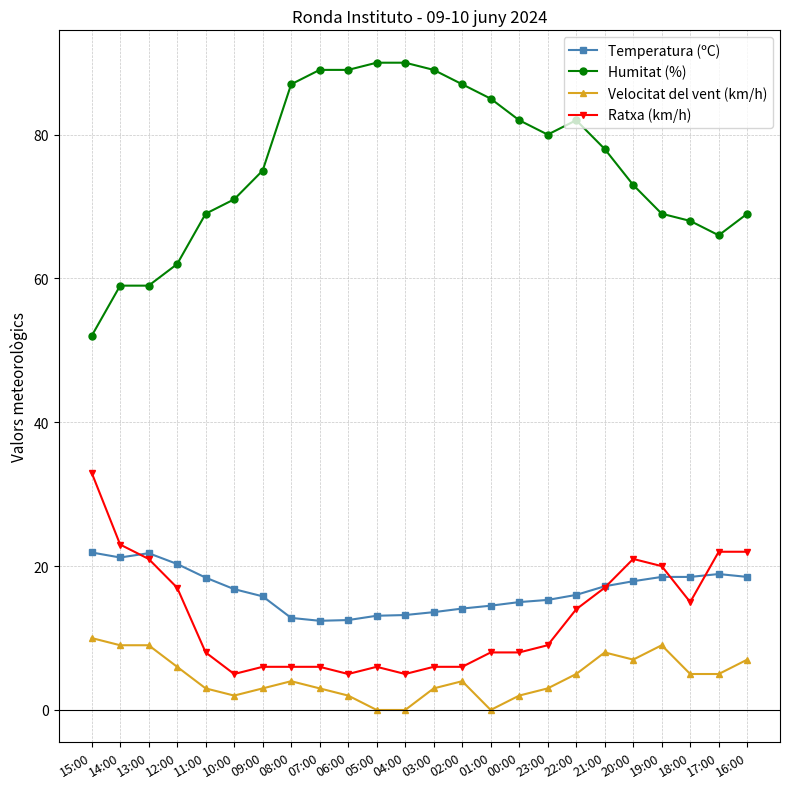

At 23:00, list the series in order from largest to smallest.

Humitat (%), Temperatura (ºC), Ratxa (km/h), Velocitat del vent (km/h)